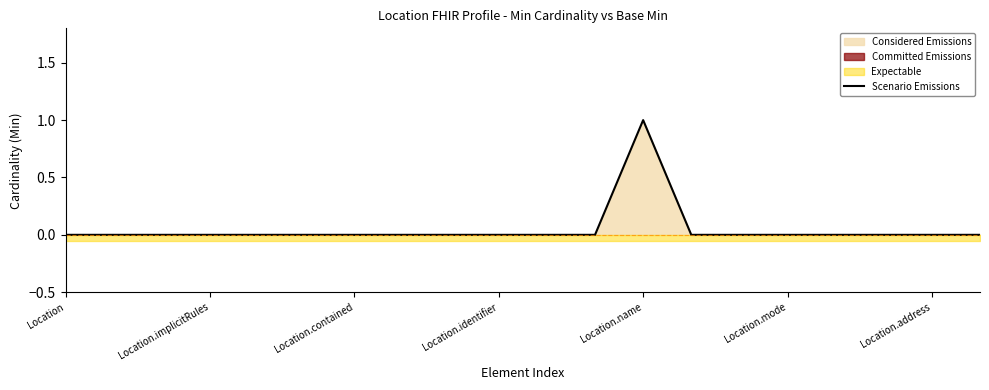

True or false: there are more than 1 points higher than both neighbors.

False